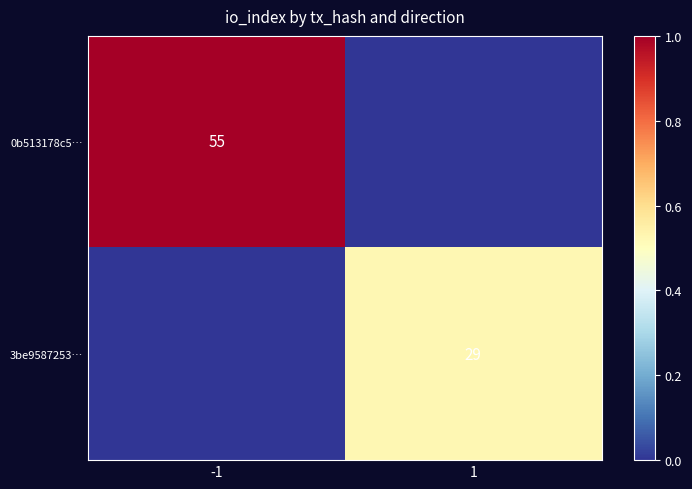

The value of 0b513178c5… at -1 is 32. True or false?

False